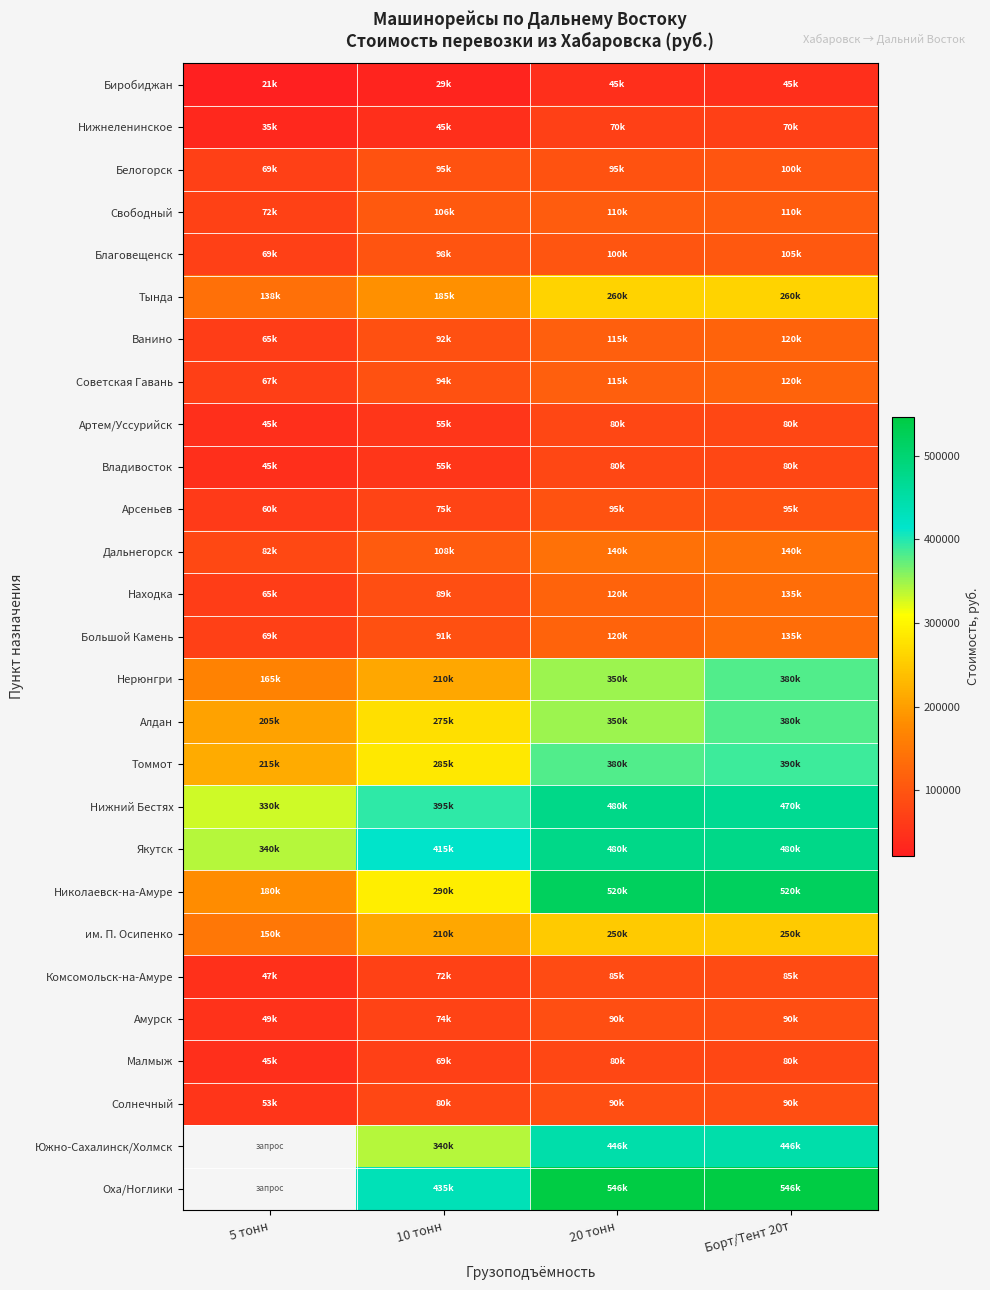

At which label does Нижний Бестях first exceed 470000?

20 тонн